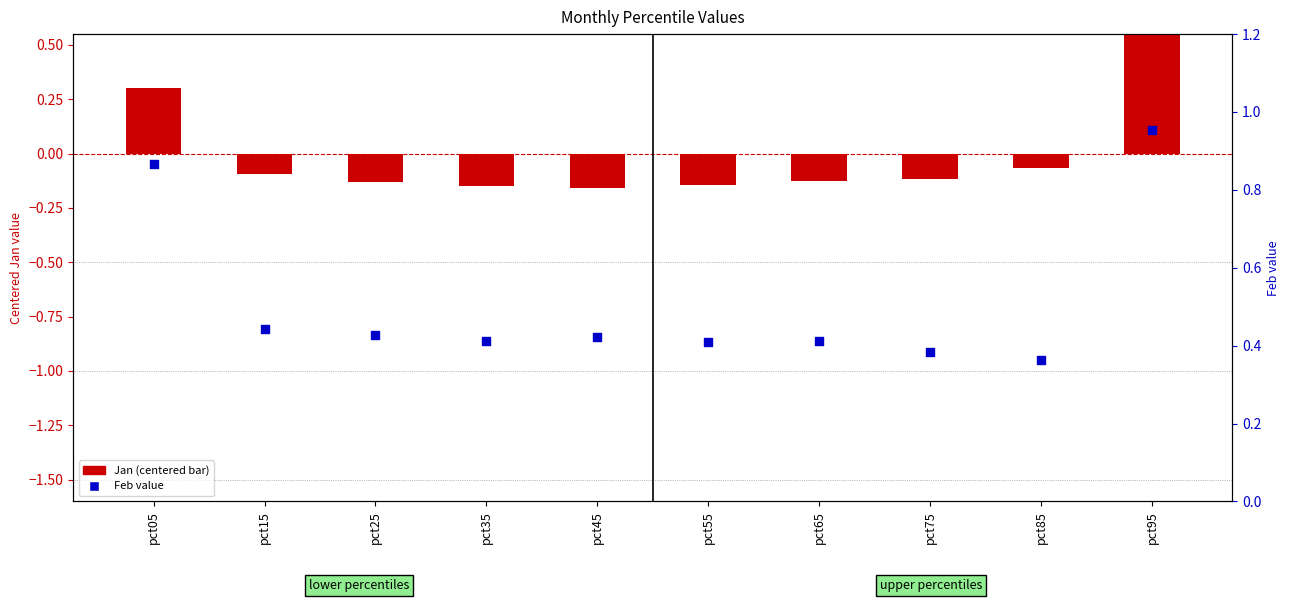

Which series contains the highest Y value?

Feb values